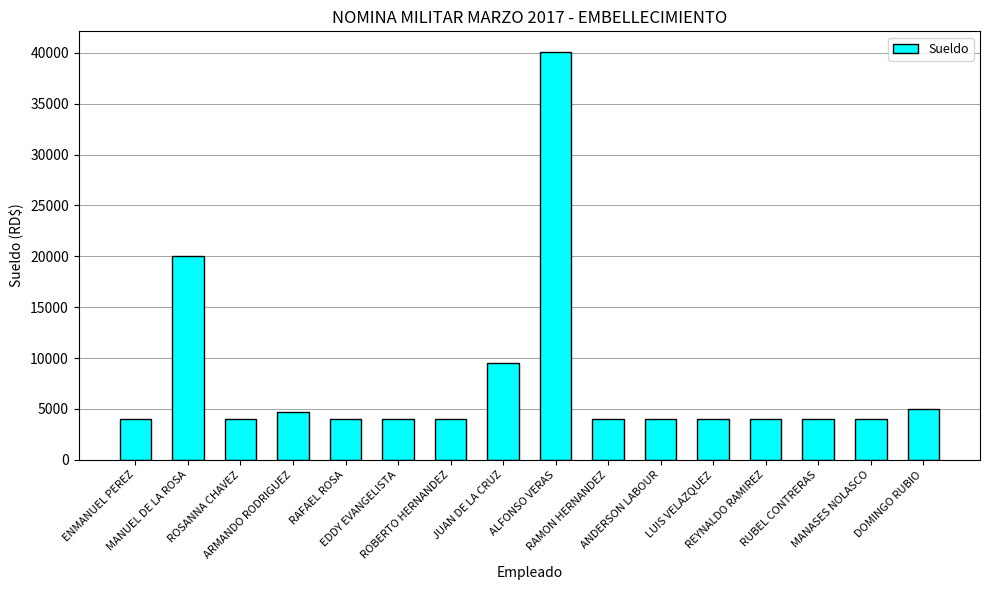

What is the label of the 8th bar from the left?

JUAN DE LA CRUZ